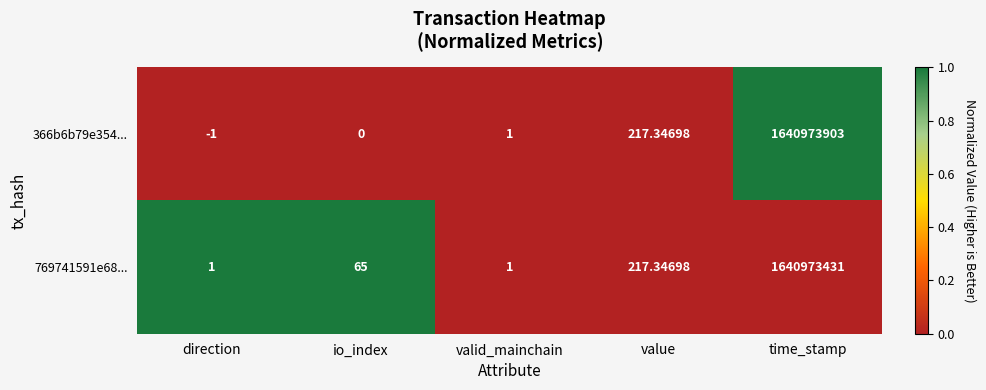

Between io_index and value, which series saw the biggest shift?

366b6b79e354...